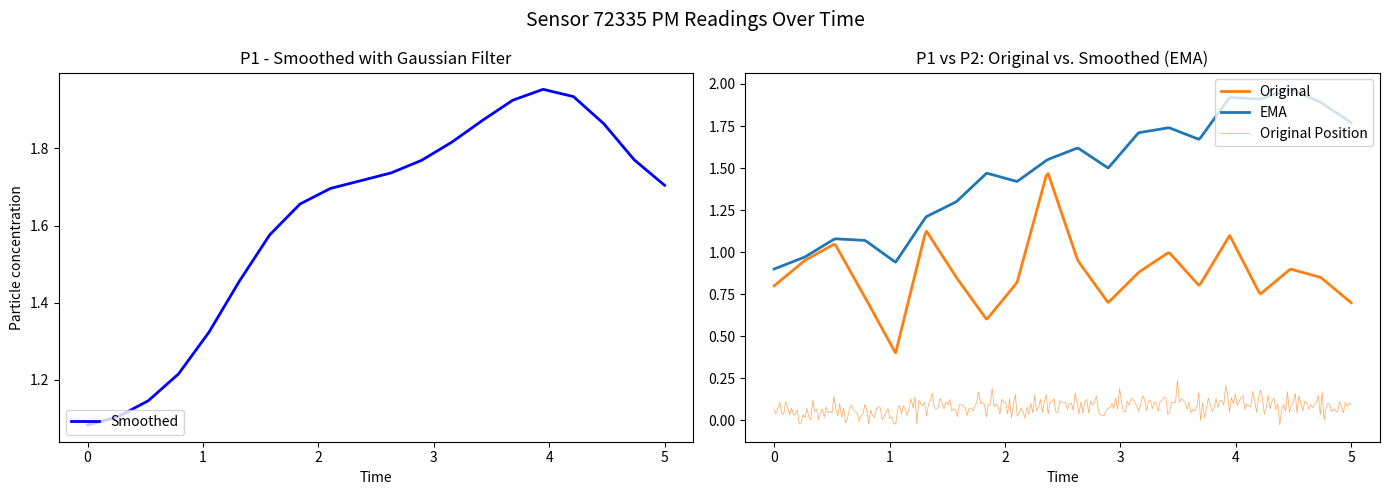

What is the difference between the P2 values at 02:26 and 04:32?

0.3